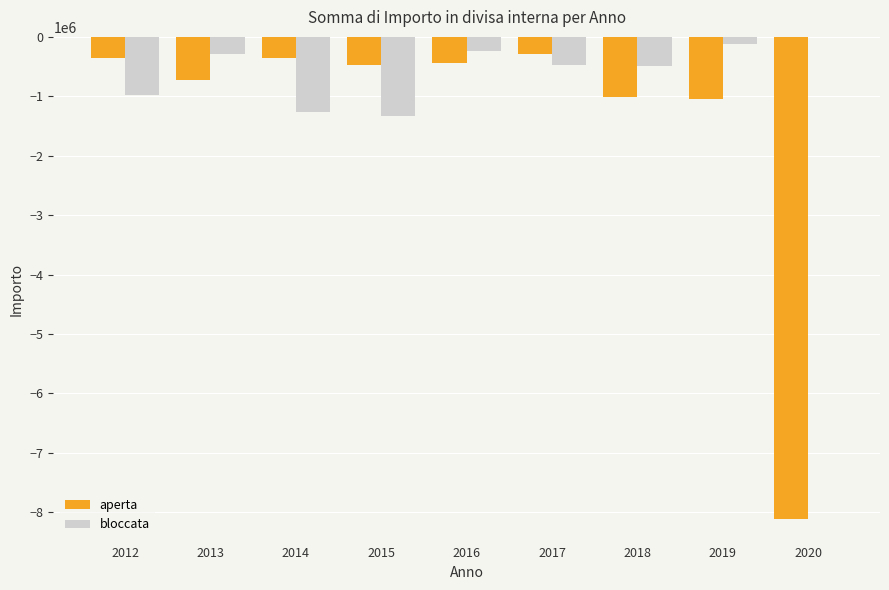

Which series has the largest total across all categories?

bloccata